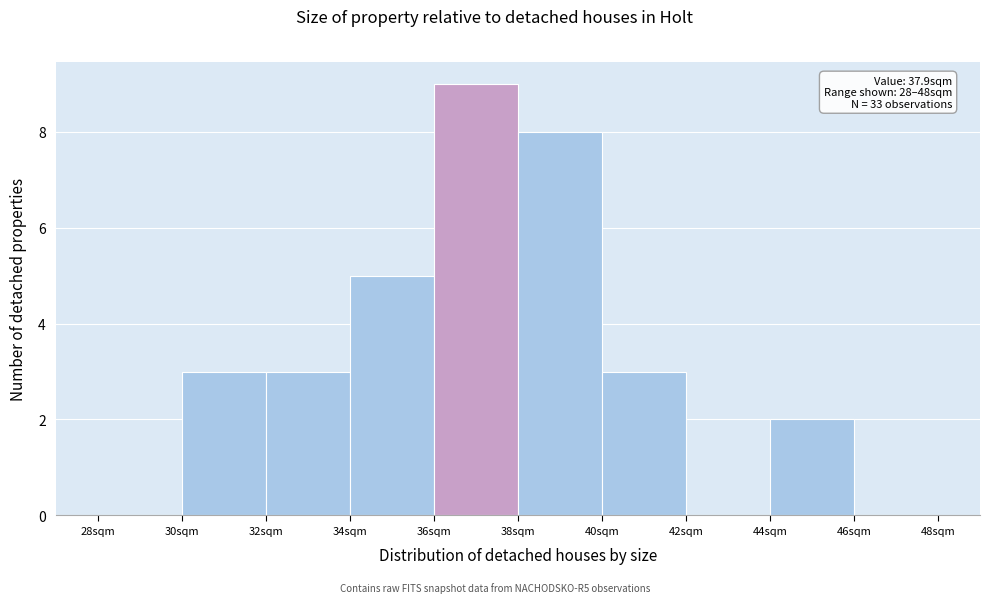

Over which range of the x-axis is the bar tallest?

36 to 38